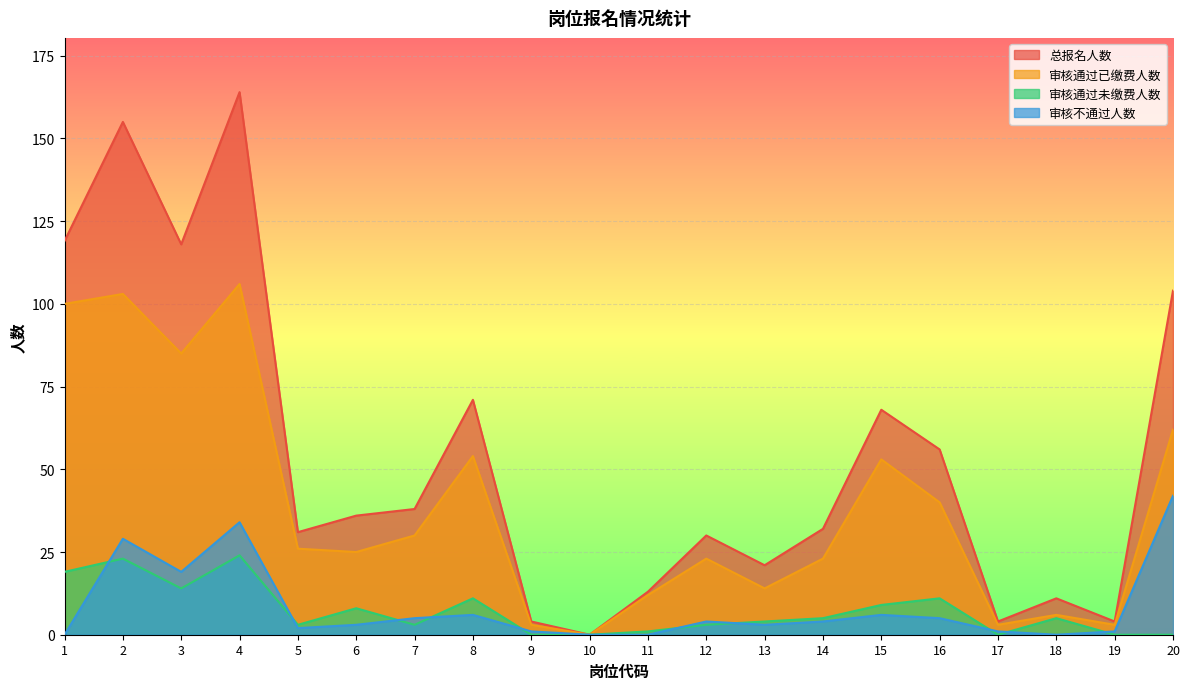

Rank the categories by 审核通过已缴费人数 value from highest to lowest.

4, 2, 1, 3, 20, 8, 15, 16, 7, 5, 6, 12, 14, 13, 11, 18, 9, 17, 19, 10